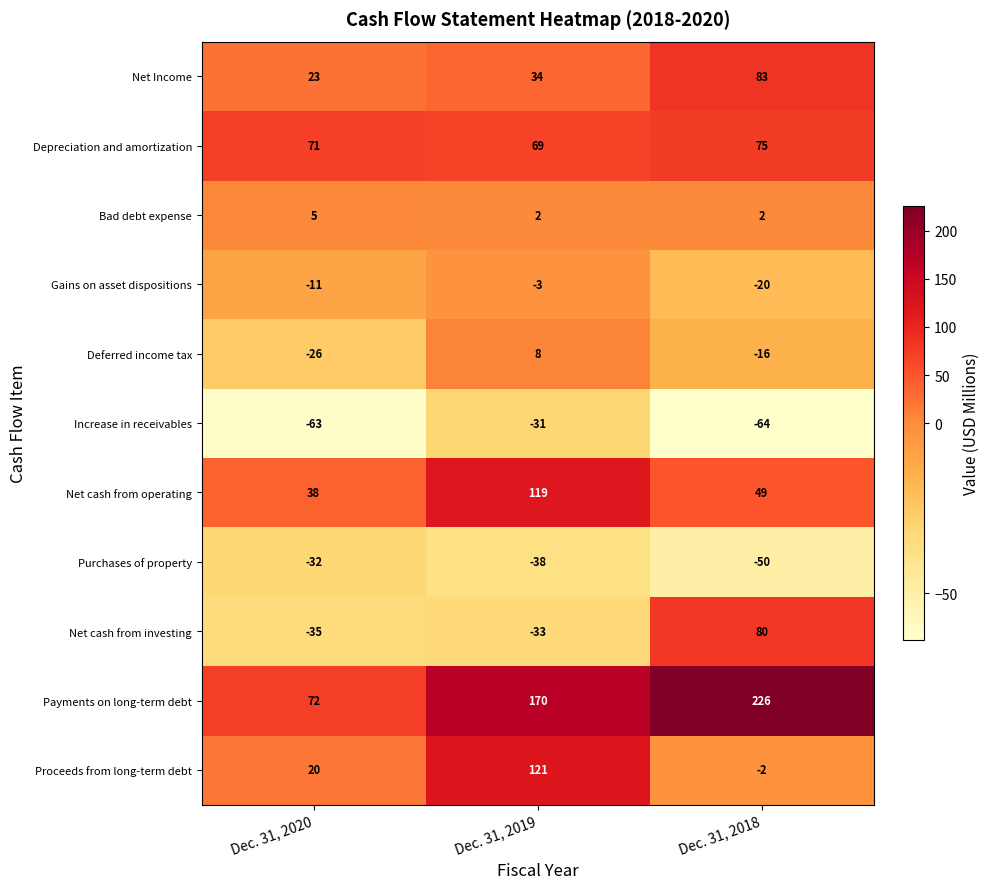

At which label is Proceeds from long-term debt closest to 59?

Dec. 31, 2020